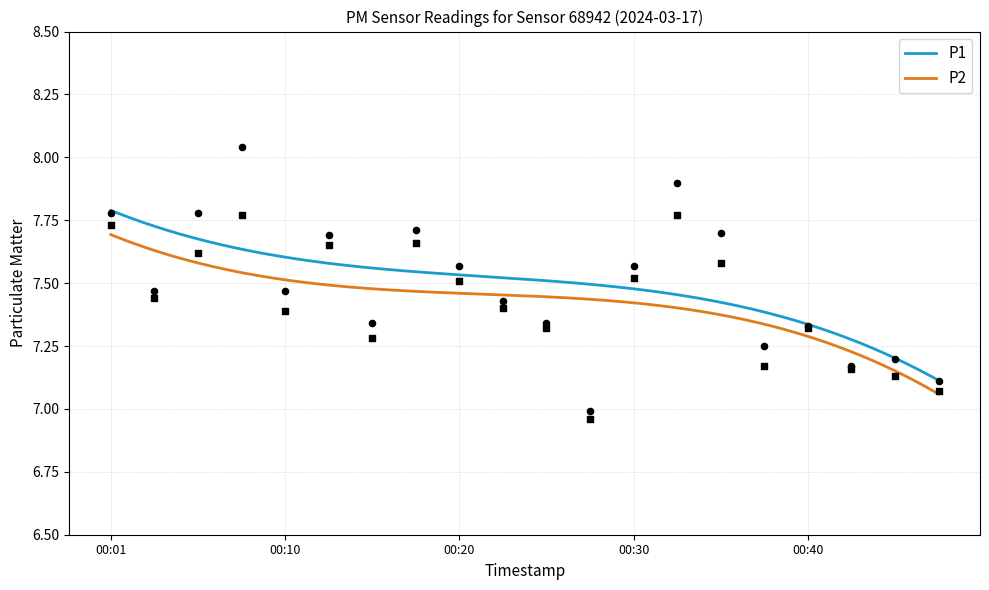

Which series contains the lowest Y value?

P2